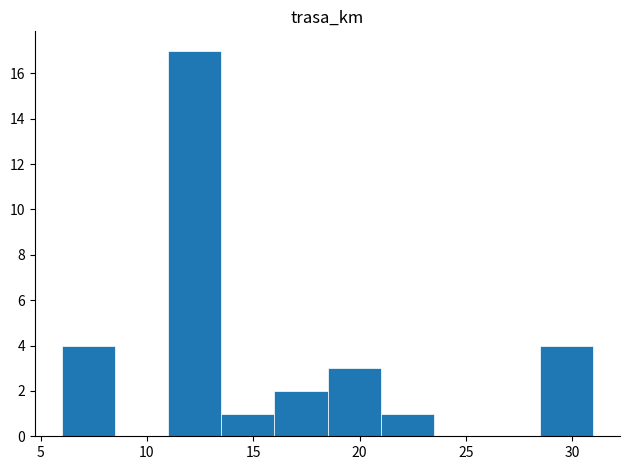

Reading left to right, list every bar in this chart as the range it spans on the x-axis followed by its height. The values are not printed on the chart, so give them approximately, as read against the axis.

6.0 to 8.5: 4
8.5 to 11.0: 0
11.0 to 13.5: 17
13.5 to 16.0: 1
16.0 to 18.5: 2
18.5 to 21.0: 3
21.0 to 23.5: 1
23.5 to 26.0: 0
26.0 to 28.5: 0
28.5 to 31.0: 4